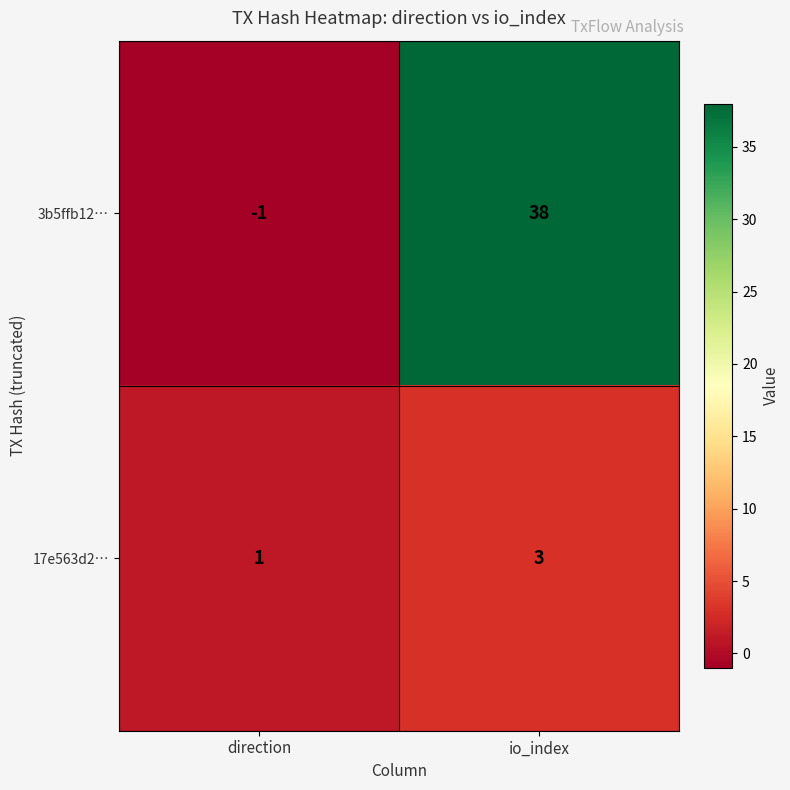

Is it true that 17e563d2… equals 4 at io_index?

False